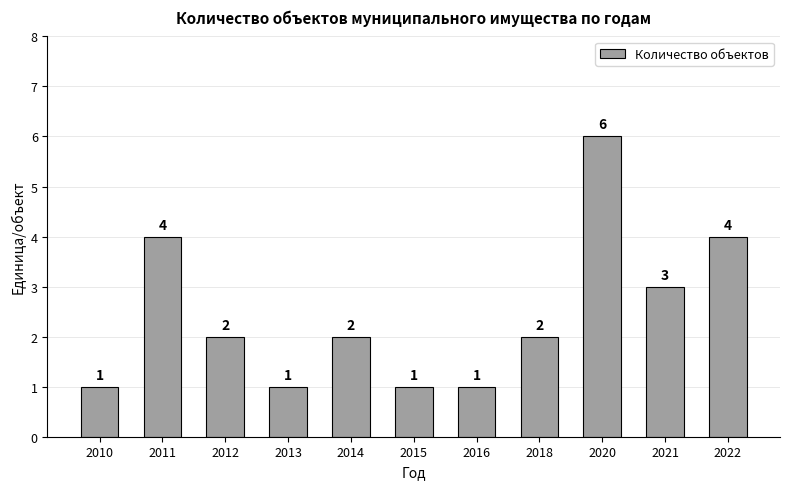

Which has a higher value, 2013 or 2014?

2014